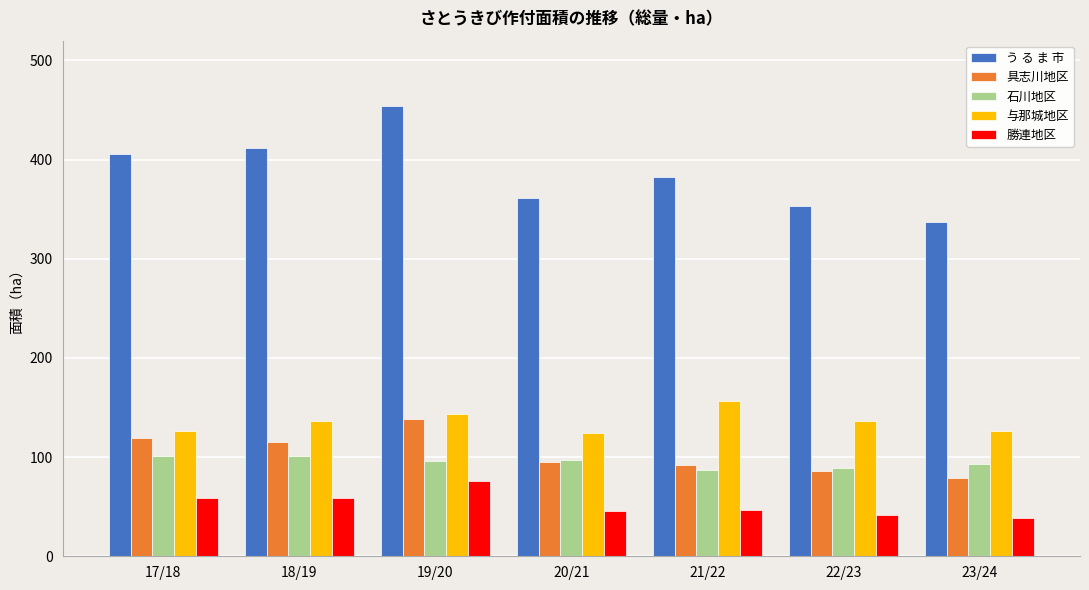

Is it true that う る ま 市 equals 337.0 at 23/24?

True